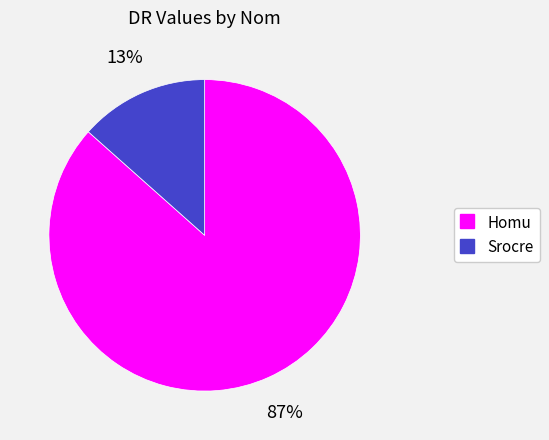

What is the largest slice in the pie chart?

Homu